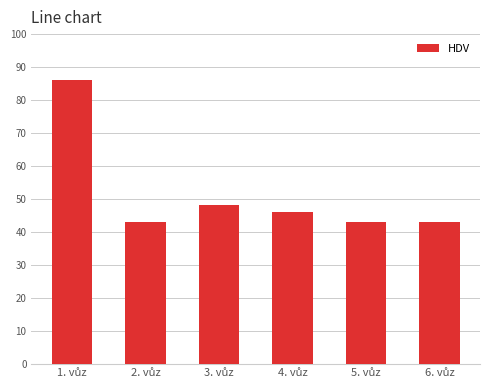

Reading left to right, what are all the values shown in this chart?

86	43	48	46	43	43